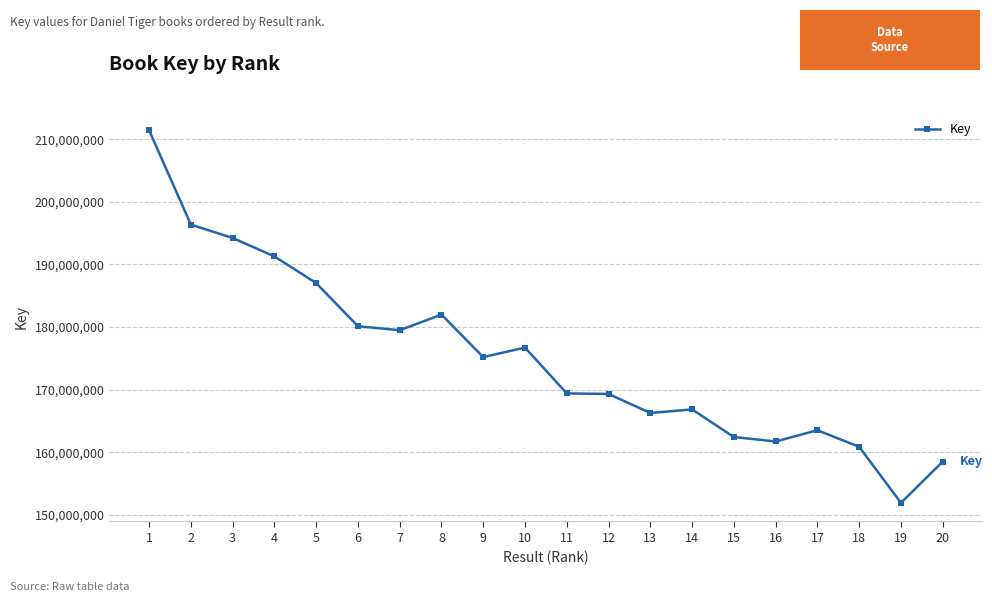

What is the change in value from 10 to 11?

-7324603